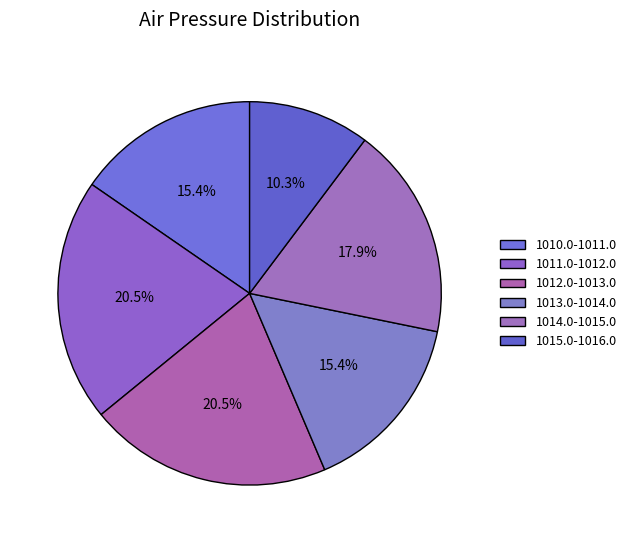

Is there a majority slice in this chart?

No